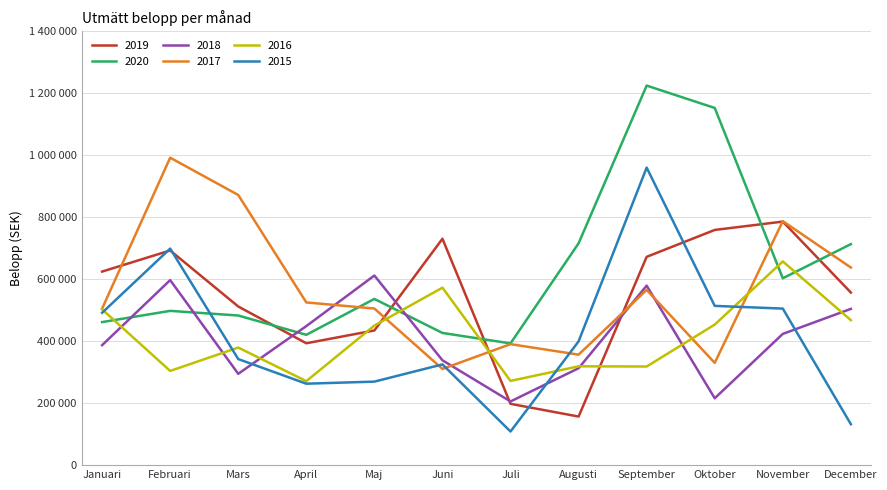

How many times do 2015 and 2016 cross each other?

4